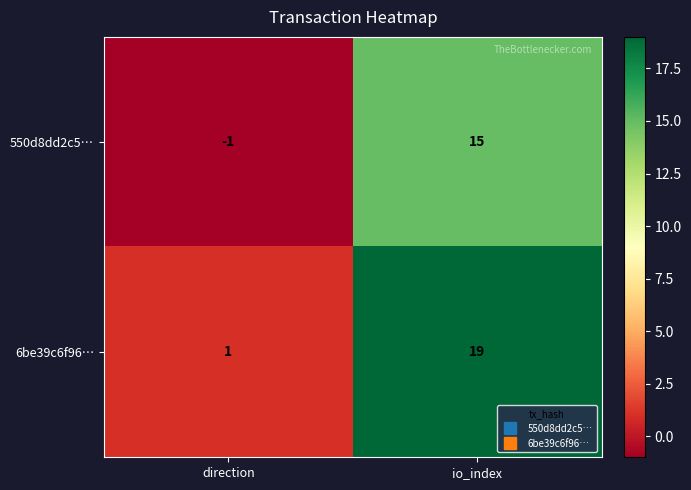

At which category is the sum across all series the highest?

io_index